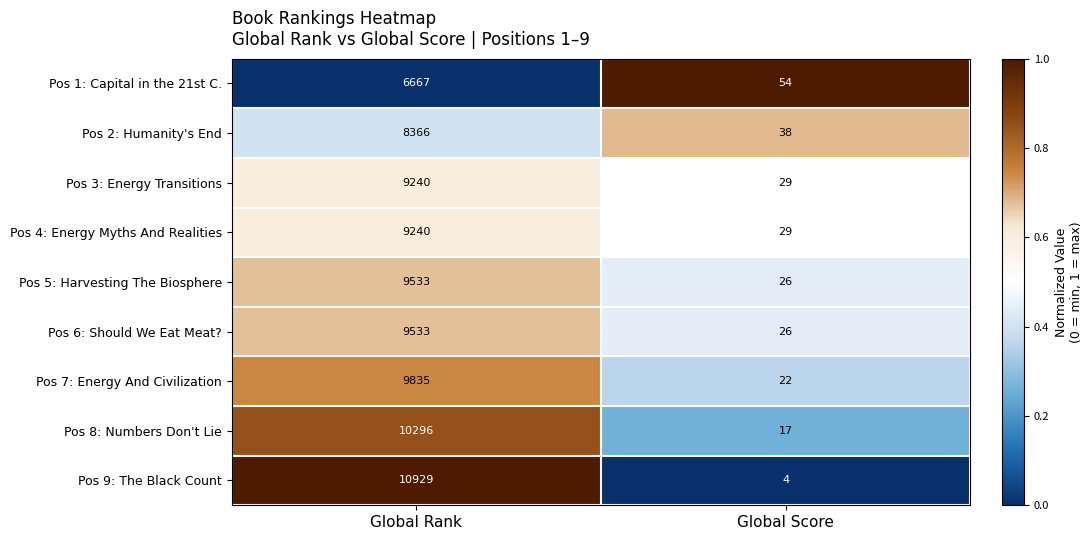

What is the approximate value of Pos 6: Should We Eat Meat? at Global Score?

26